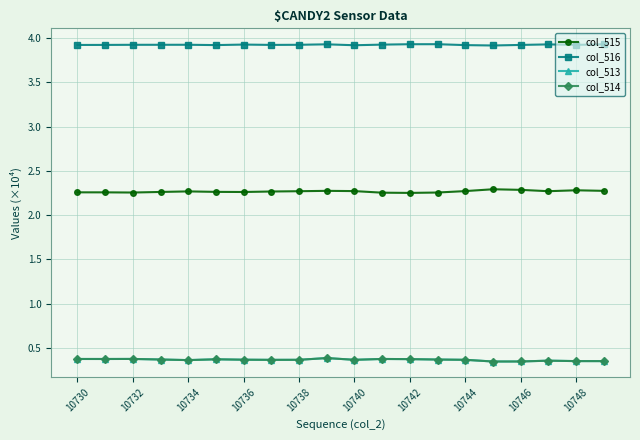

True or false: col_515 and col_516 cross at least once.

False